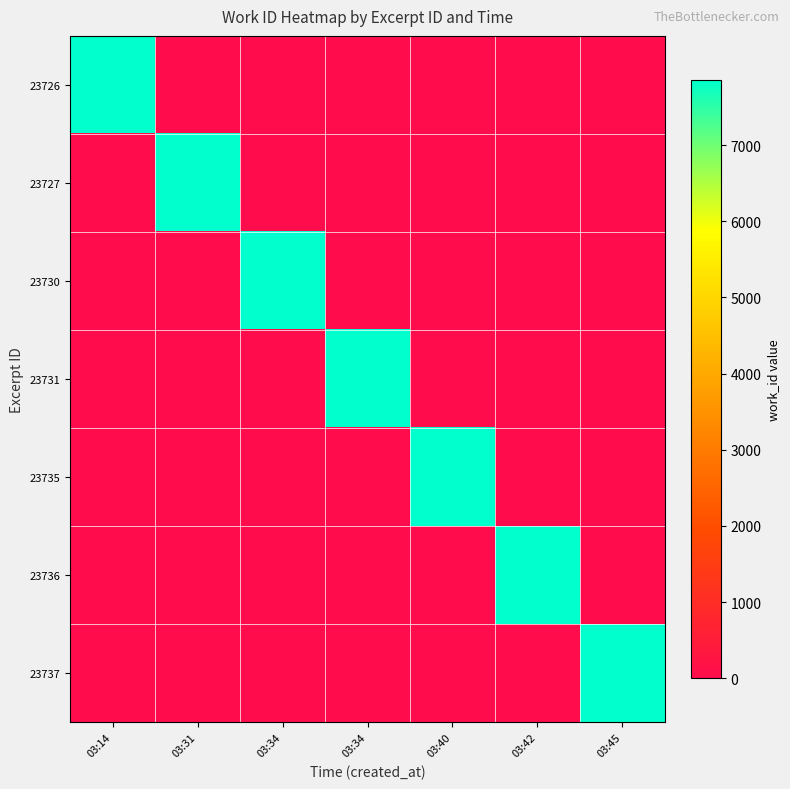

What is the difference between the highest and lowest values at 03:34?

7856